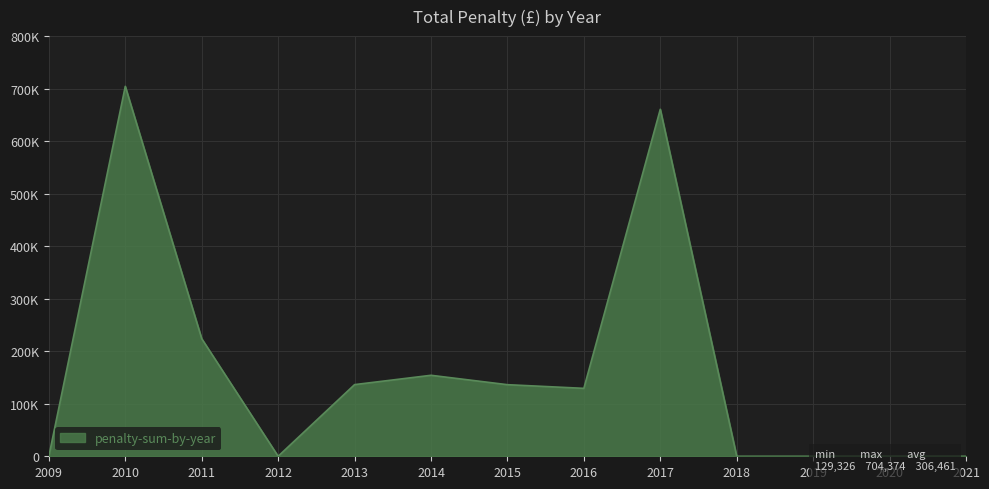

Does the chart have visible grid lines?

Yes